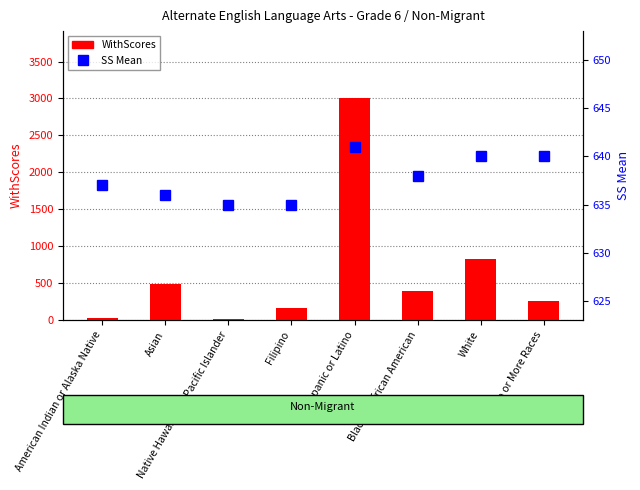

At which category is the sum across all series the highest?

Hispanic or Latino